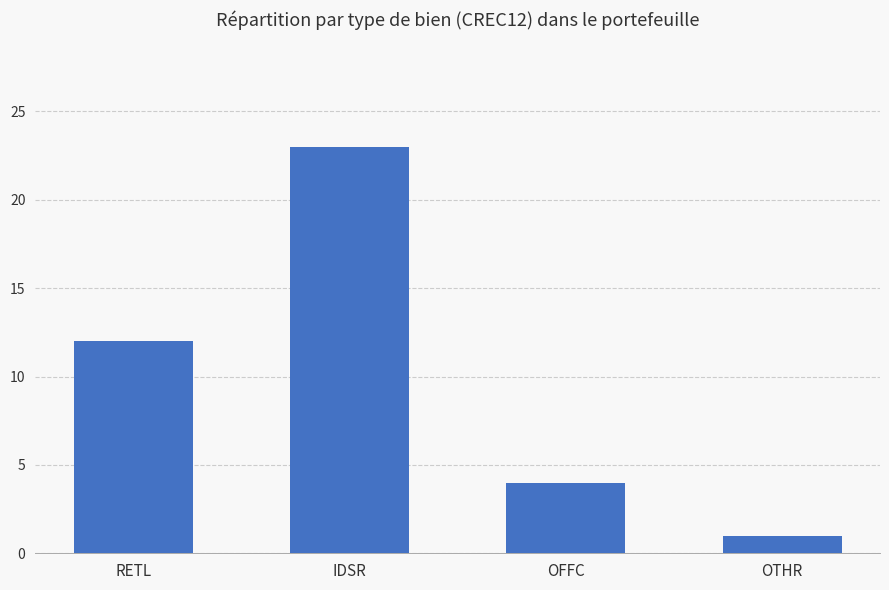

Does the chart contain any negative values?

No